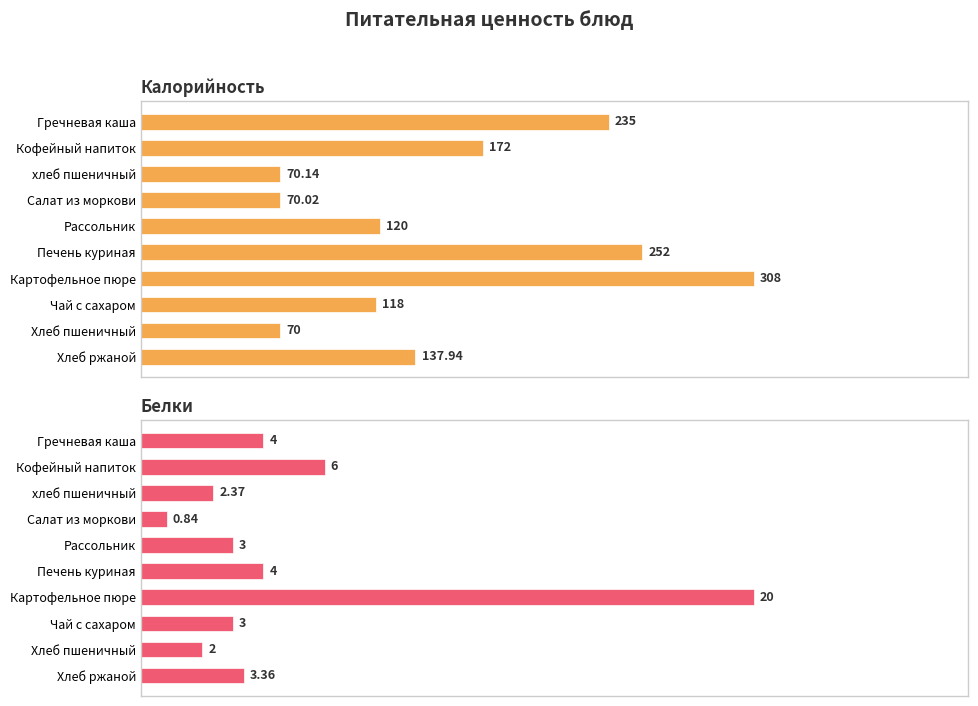

How many groups of bars are there?

10